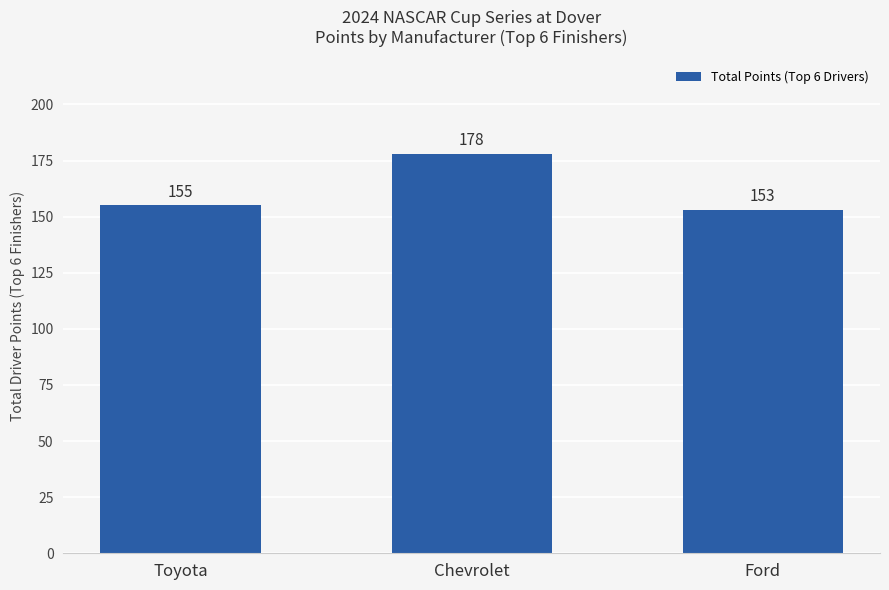

The chart shows a value of 178 at Chevrolet. True or false?

True